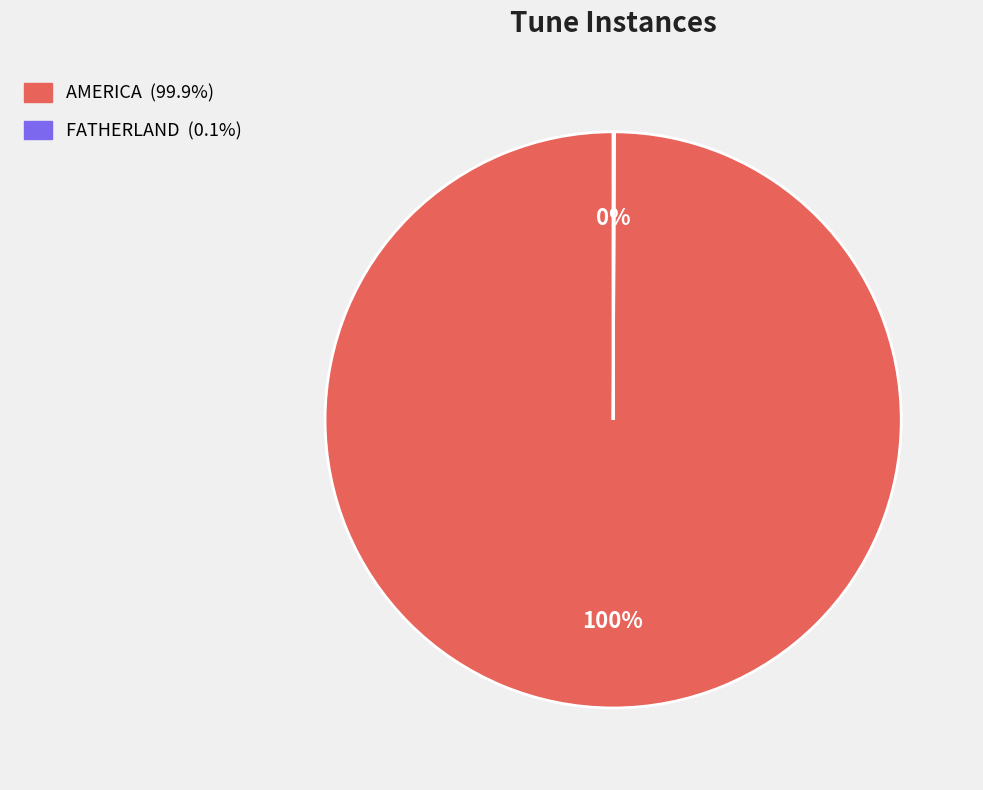

What is the majority slice?

AMERICA